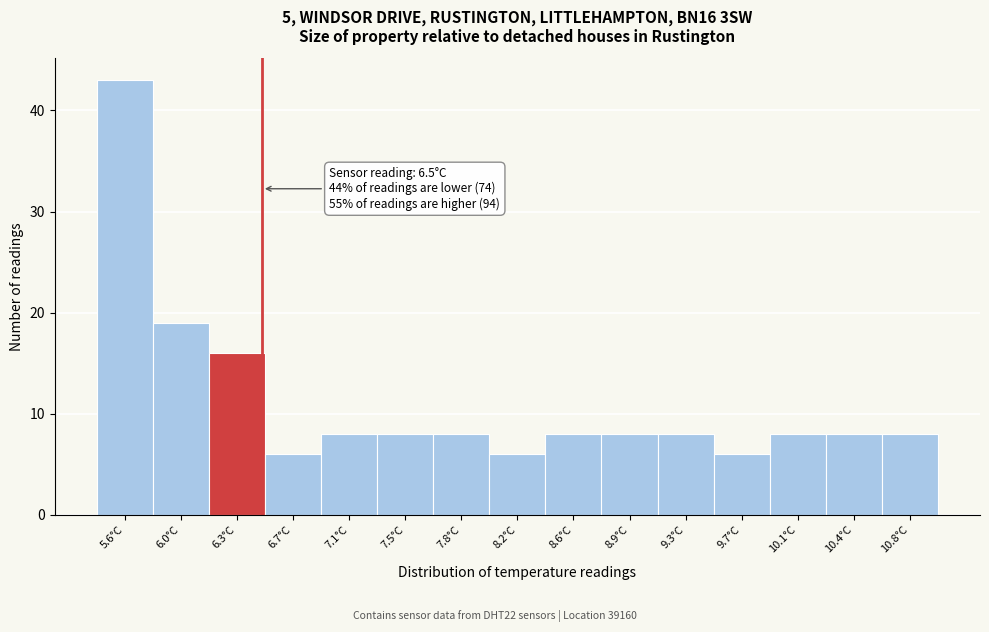

Which range on the x-axis has the tallest bar?

5.40 to 5.75